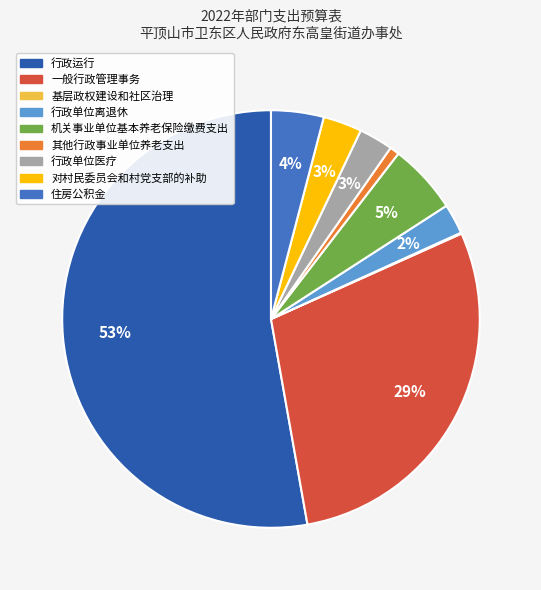

True or false: 其他行政事业单位养老支出 accounts for 1% of the total.

True